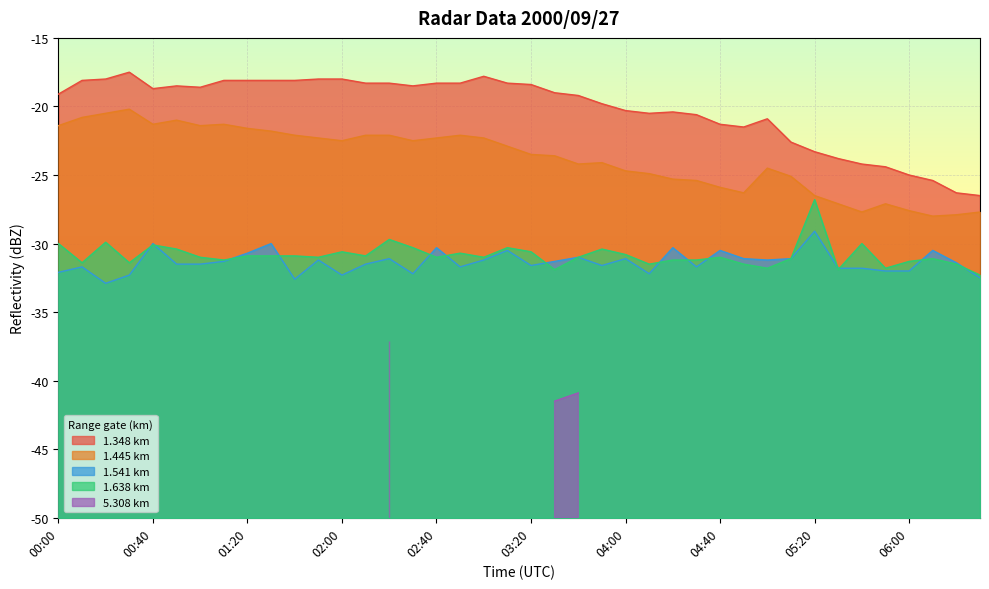

True or false: 1.348 has a value of -26.7 at 01:30.

False